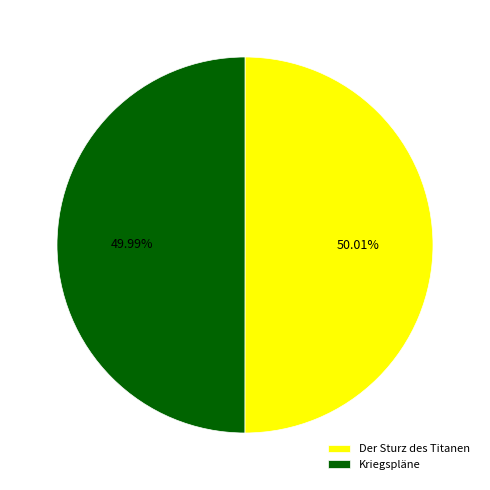

Does any single category account for the majority?

Yes